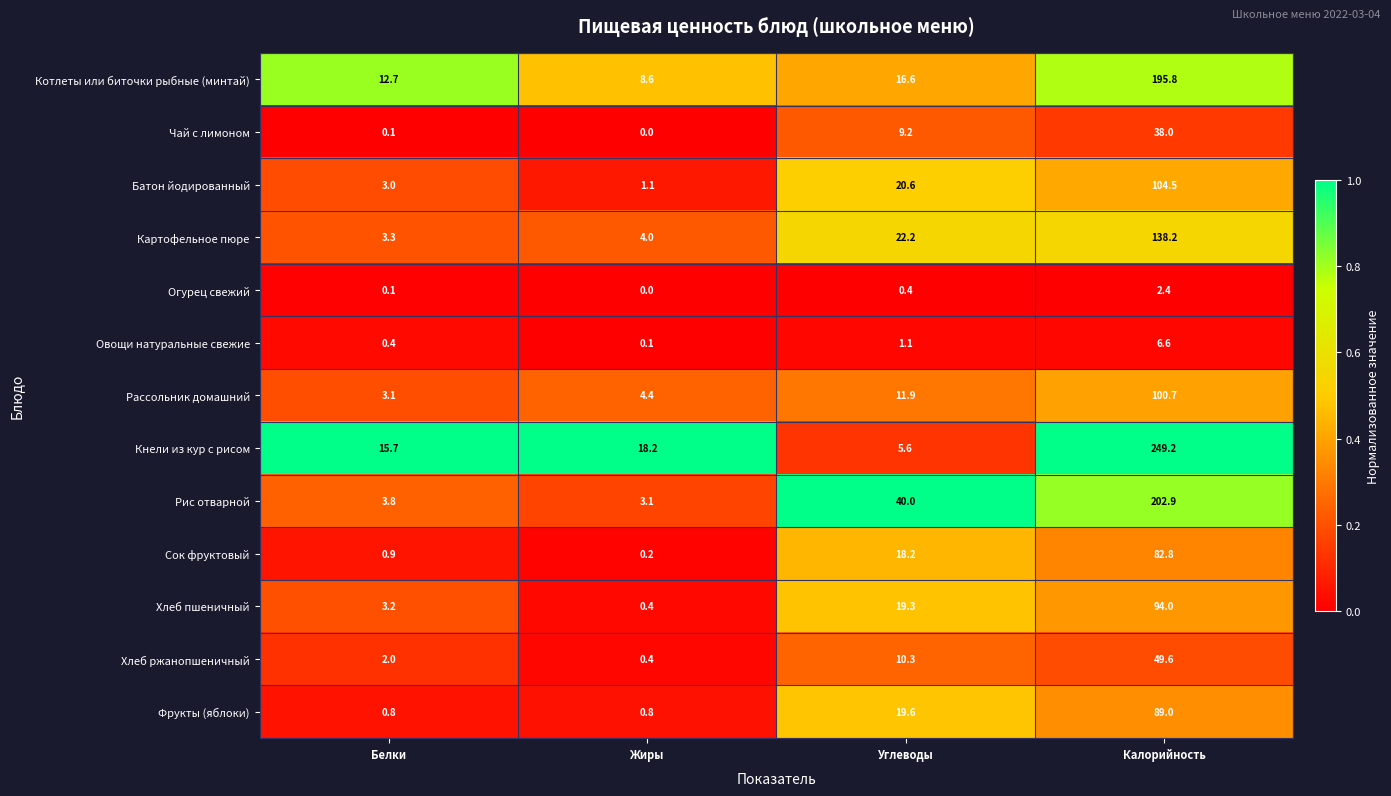

What is the difference between the highest and lowest values at Белки?

15.6